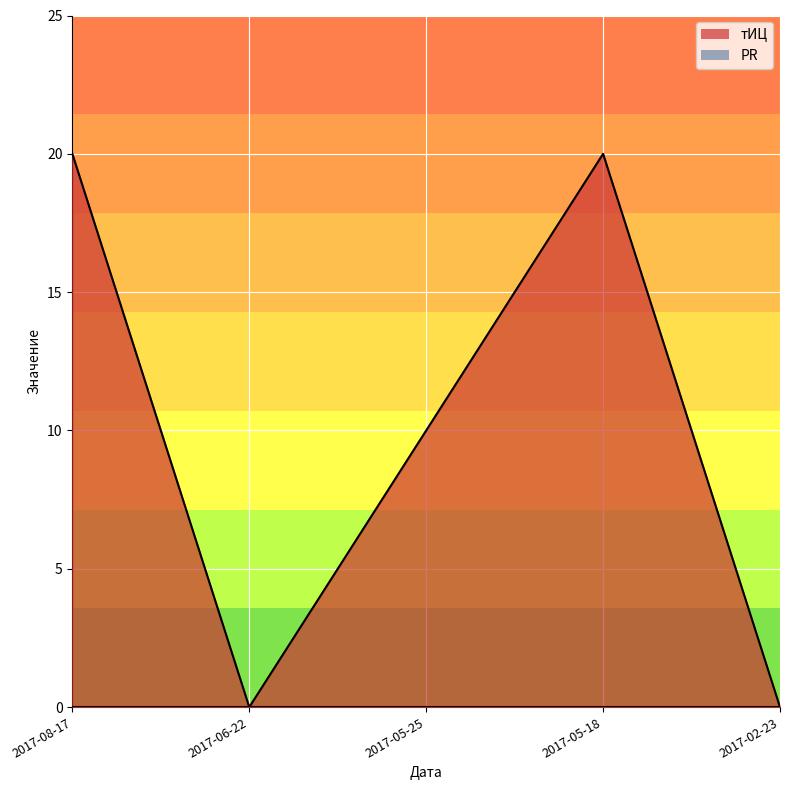

Reading right to left, extract all data points from this chart.

0	20	10	0	20